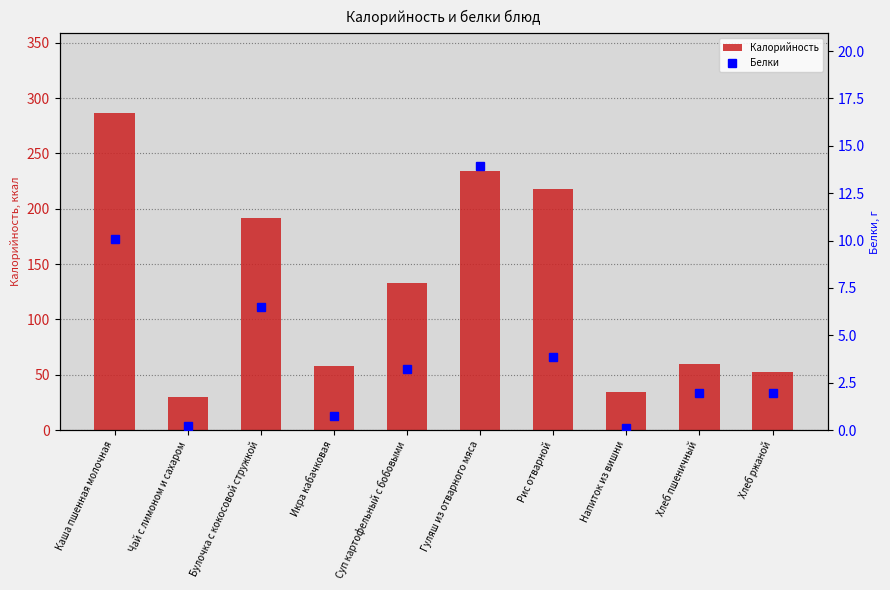

What is the sum of all Калорийность values?

1297.8